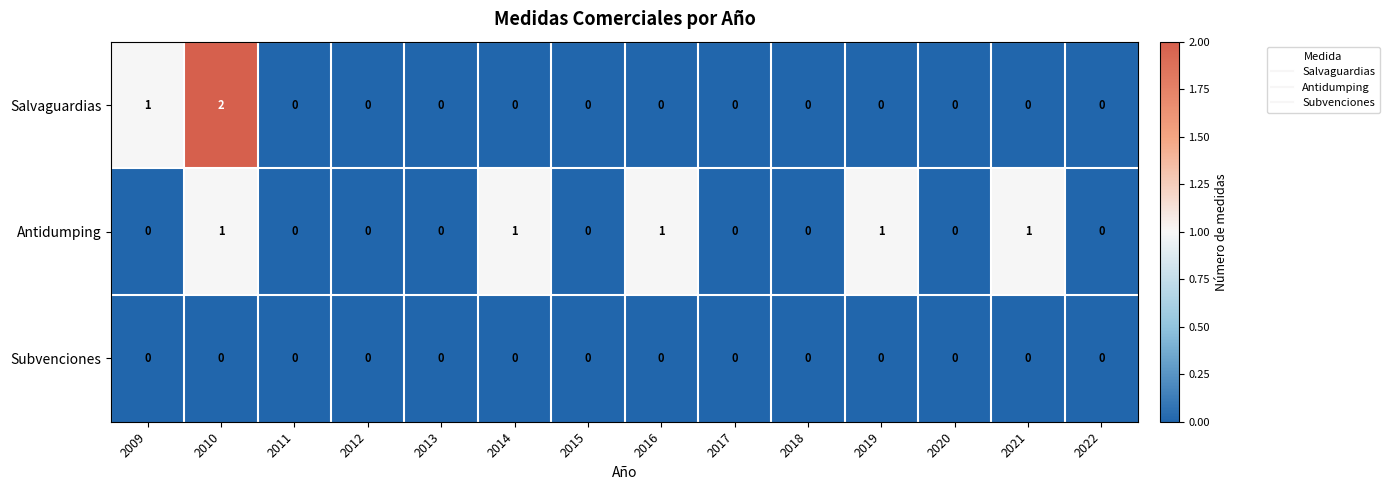

Count the Salvaguardias values in the range 0 to 1.

13